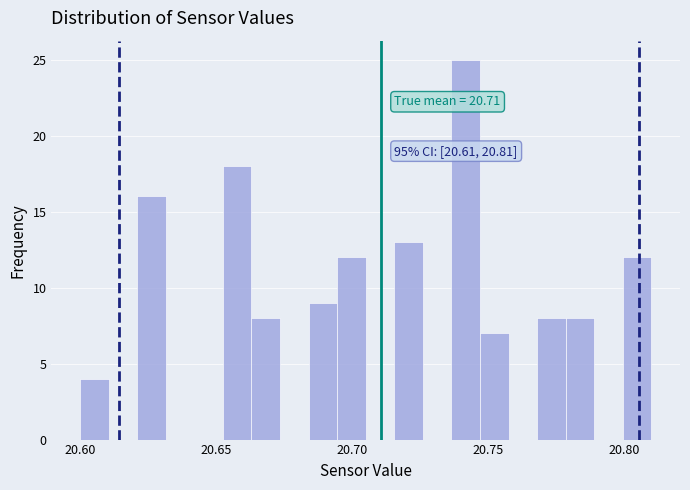

Read against the x-axis, roughly where is the centre of the tallest bar?

20.740